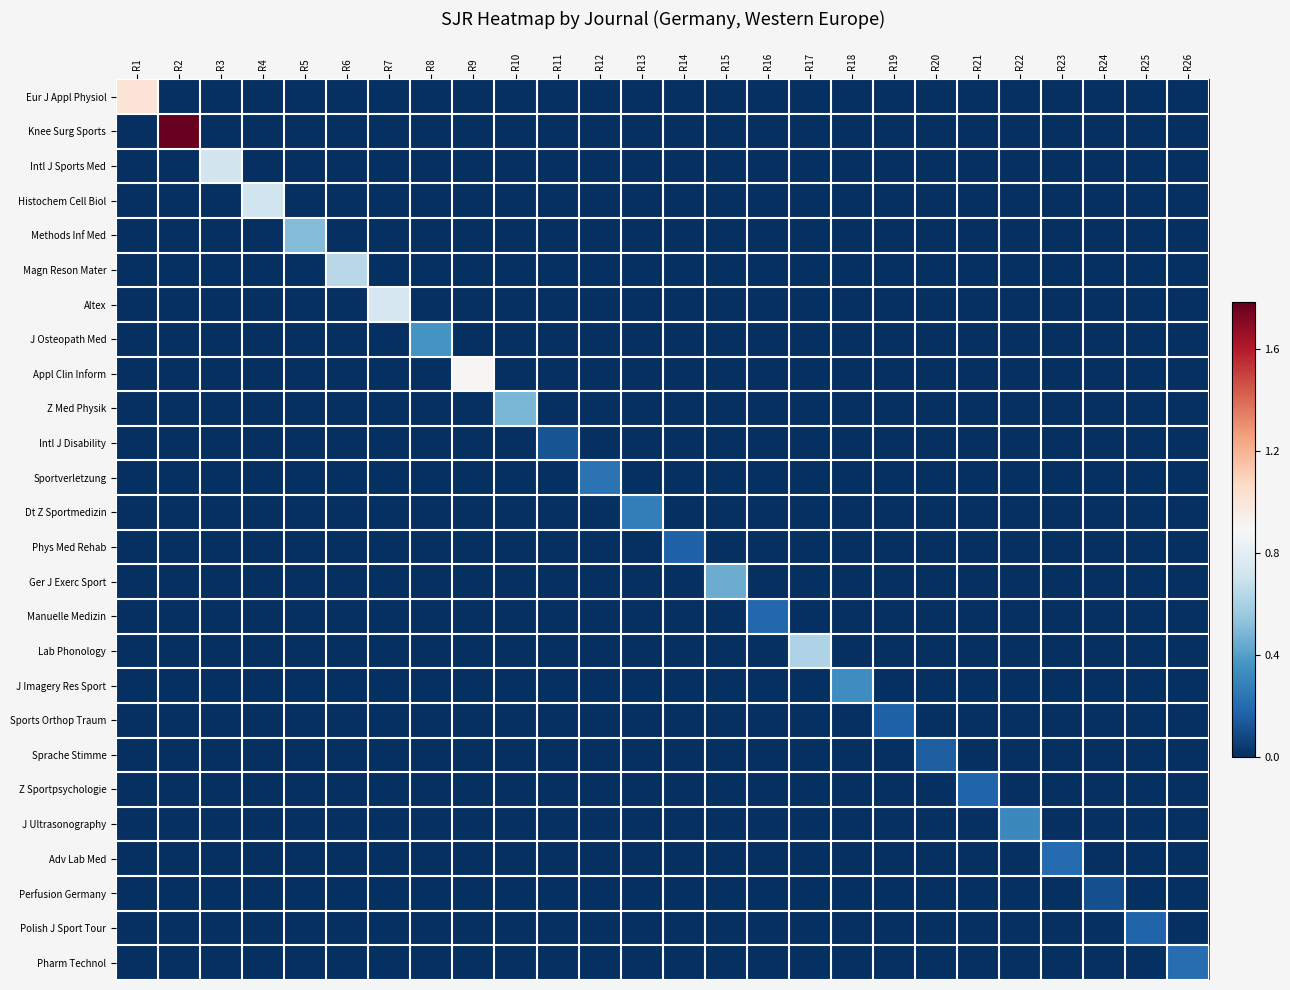

Reading left to right, extract all data points from this chart.

Eur J Appl Physiol: R1=1.0	R2=0.0	R3=0.0	R4=0.0	R5=0.0	R6=0.0	R7=0.0	R8=0.0	R9=0.0	R10=0.0	R11=0.0	R12=0.0	R13=0.0	R14=0.0	R15=0.0	R16=0.0	R17=0.0	R18=0.0	R19=0.0	R20=0.0	R21=0.0	R22=0.0	R23=0.0	R24=0.0	R25=0.0	R26=0.0
Knee Surg Sports: R1=0.0	R2=1.8	R3=0.0	R4=0.0	R5=0.0	R6=0.0	R7=0.0	R8=0.0	R9=0.0	R10=0.0	R11=0.0	R12=0.0	R13=0.0	R14=0.0	R15=0.0	R16=0.0	R17=0.0	R18=0.0	R19=0.0	R20=0.0	R21=0.0	R22=0.0	R23=0.0	R24=0.0	R25=0.0	R26=0.0
Intl J Sports Med: R1=0.0	R2=0.0	R3=0.7	R4=0.0	R5=0.0	R6=0.0	R7=0.0	R8=0.0	R9=0.0	R10=0.0	R11=0.0	R12=0.0	R13=0.0	R14=0.0	R15=0.0	R16=0.0	R17=0.0	R18=0.0	R19=0.0	R20=0.0	R21=0.0	R22=0.0	R23=0.0	R24=0.0	R25=0.0	R26=0.0
Histochem Cell Biol: R1=0.0	R2=0.0	R3=0.0	R4=0.7	R5=0.0	R6=0.0	R7=0.0	R8=0.0	R9=0.0	R10=0.0	R11=0.0	R12=0.0	R13=0.0	R14=0.0	R15=0.0	R16=0.0	R17=0.0	R18=0.0	R19=0.0	R20=0.0	R21=0.0	R22=0.0	R23=0.0	R24=0.0	R25=0.0	R26=0.0
Methods Inf Med: R1=0.0	R2=0.0	R3=0.0	R4=0.0	R5=0.5	R6=0.0	R7=0.0	R8=0.0	R9=0.0	R10=0.0	R11=0.0	R12=0.0	R13=0.0	R14=0.0	R15=0.0	R16=0.0	R17=0.0	R18=0.0	R19=0.0	R20=0.0	R21=0.0	R22=0.0	R23=0.0	R24=0.0	R25=0.0	R26=0.0
Magn Reson Mater: R1=0.0	R2=0.0	R3=0.0	R4=0.0	R5=0.0	R6=0.6	R7=0.0	R8=0.0	R9=0.0	R10=0.0	R11=0.0	R12=0.0	R13=0.0	R14=0.0	R15=0.0	R16=0.0	R17=0.0	R18=0.0	R19=0.0	R20=0.0	R21=0.0	R22=0.0	R23=0.0	R24=0.0	R25=0.0	R26=0.0
Altex: R1=0.0	R2=0.0	R3=0.0	R4=0.0	R5=0.0	R6=0.0	R7=0.7	R8=0.0	R9=0.0	R10=0.0	R11=0.0	R12=0.0	R13=0.0	R14=0.0	R15=0.0	R16=0.0	R17=0.0	R18=0.0	R19=0.0	R20=0.0	R21=0.0	R22=0.0	R23=0.0	R24=0.0	R25=0.0	R26=0.0
J Osteopath Med: R1=0.0	R2=0.0	R3=0.0	R4=0.0	R5=0.0	R6=0.0	R7=0.0	R8=0.4	R9=0.0	R10=0.0	R11=0.0	R12=0.0	R13=0.0	R14=0.0	R15=0.0	R16=0.0	R17=0.0	R18=0.0	R19=0.0	R20=0.0	R21=0.0	R22=0.0	R23=0.0	R24=0.0	R25=0.0	R26=0.0
Appl Clin Inform: R1=0.0	R2=0.0	R3=0.0	R4=0.0	R5=0.0	R6=0.0	R7=0.0	R8=0.0	R9=0.9	R10=0.0	R11=0.0	R12=0.0	R13=0.0	R14=0.0	R15=0.0	R16=0.0	R17=0.0	R18=0.0	R19=0.0	R20=0.0	R21=0.0	R22=0.0	R23=0.0	R24=0.0	R25=0.0	R26=0.0
Z Med Physik: R1=0.0	R2=0.0	R3=0.0	R4=0.0	R5=0.0	R6=0.0	R7=0.0	R8=0.0	R9=0.0	R10=0.5	R11=0.0	R12=0.0	R13=0.0	R14=0.0	R15=0.0	R16=0.0	R17=0.0	R18=0.0	R19=0.0	R20=0.0	R21=0.0	R22=0.0	R23=0.0	R24=0.0	R25=0.0	R26=0.0
Intl J Disability: R1=0.0	R2=0.0	R3=0.0	R4=0.0	R5=0.0	R6=0.0	R7=0.0	R8=0.0	R9=0.0	R10=0.0	R11=0.1	R12=0.0	R13=0.0	R14=0.0	R15=0.0	R16=0.0	R17=0.0	R18=0.0	R19=0.0	R20=0.0	R21=0.0	R22=0.0	R23=0.0	R24=0.0	R25=0.0	R26=0.0
Sportverletzung: R1=0.0	R2=0.0	R3=0.0	R4=0.0	R5=0.0	R6=0.0	R7=0.0	R8=0.0	R9=0.0	R10=0.0	R11=0.0	R12=0.2	R13=0.0	R14=0.0	R15=0.0	R16=0.0	R17=0.0	R18=0.0	R19=0.0	R20=0.0	R21=0.0	R22=0.0	R23=0.0	R24=0.0	R25=0.0	R26=0.0
Dt Z Sportmedizin: R1=0.0	R2=0.0	R3=0.0	R4=0.0	R5=0.0	R6=0.0	R7=0.0	R8=0.0	R9=0.0	R10=0.0	R11=0.0	R12=0.0	R13=0.3	R14=0.0	R15=0.0	R16=0.0	R17=0.0	R18=0.0	R19=0.0	R20=0.0	R21=0.0	R22=0.0	R23=0.0	R24=0.0	R25=0.0	R26=0.0
Phys Med Rehab: R1=0.0	R2=0.0	R3=0.0	R4=0.0	R5=0.0	R6=0.0	R7=0.0	R8=0.0	R9=0.0	R10=0.0	R11=0.0	R12=0.0	R13=0.0	R14=0.2	R15=0.0	R16=0.0	R17=0.0	R18=0.0	R19=0.0	R20=0.0	R21=0.0	R22=0.0	R23=0.0	R24=0.0	R25=0.0	R26=0.0
Ger J Exerc Sport: R1=0.0	R2=0.0	R3=0.0	R4=0.0	R5=0.0	R6=0.0	R7=0.0	R8=0.0	R9=0.0	R10=0.0	R11=0.0	R12=0.0	R13=0.0	R14=0.0	R15=0.5	R16=0.0	R17=0.0	R18=0.0	R19=0.0	R20=0.0	R21=0.0	R22=0.0	R23=0.0	R24=0.0	R25=0.0	R26=0.0
Manuelle Medizin: R1=0.0	R2=0.0	R3=0.0	R4=0.0	R5=0.0	R6=0.0	R7=0.0	R8=0.0	R9=0.0	R10=0.0	R11=0.0	R12=0.0	R13=0.0	R14=0.0	R15=0.0	R16=0.2	R17=0.0	R18=0.0	R19=0.0	R20=0.0	R21=0.0	R22=0.0	R23=0.0	R24=0.0	R25=0.0	R26=0.0
Lab Phonology: R1=0.0	R2=0.0	R3=0.0	R4=0.0	R5=0.0	R6=0.0	R7=0.0	R8=0.0	R9=0.0	R10=0.0	R11=0.0	R12=0.0	R13=0.0	R14=0.0	R15=0.0	R16=0.0	R17=0.6	R18=0.0	R19=0.0	R20=0.0	R21=0.0	R22=0.0	R23=0.0	R24=0.0	R25=0.0	R26=0.0
J Imagery Res Sport: R1=0.0	R2=0.0	R3=0.0	R4=0.0	R5=0.0	R6=0.0	R7=0.0	R8=0.0	R9=0.0	R10=0.0	R11=0.0	R12=0.0	R13=0.0	R14=0.0	R15=0.0	R16=0.0	R17=0.0	R18=0.3	R19=0.0	R20=0.0	R21=0.0	R22=0.0	R23=0.0	R24=0.0	R25=0.0	R26=0.0
Sports Orthop Traum: R1=0.0	R2=0.0	R3=0.0	R4=0.0	R5=0.0	R6=0.0	R7=0.0	R8=0.0	R9=0.0	R10=0.0	R11=0.0	R12=0.0	R13=0.0	R14=0.0	R15=0.0	R16=0.0	R17=0.0	R18=0.0	R19=0.2	R20=0.0	R21=0.0	R22=0.0	R23=0.0	R24=0.0	R25=0.0	R26=0.0
Sprache Stimme: R1=0.0	R2=0.0	R3=0.0	R4=0.0	R5=0.0	R6=0.0	R7=0.0	R8=0.0	R9=0.0	R10=0.0	R11=0.0	R12=0.0	R13=0.0	R14=0.0	R15=0.0	R16=0.0	R17=0.0	R18=0.0	R19=0.0	R20=0.2	R21=0.0	R22=0.0	R23=0.0	R24=0.0	R25=0.0	R26=0.0
Z Sportpsychologie: R1=0.0	R2=0.0	R3=0.0	R4=0.0	R5=0.0	R6=0.0	R7=0.0	R8=0.0	R9=0.0	R10=0.0	R11=0.0	R12=0.0	R13=0.0	R14=0.0	R15=0.0	R16=0.0	R17=0.0	R18=0.0	R19=0.0	R20=0.0	R21=0.2	R22=0.0	R23=0.0	R24=0.0	R25=0.0	R26=0.0
J Ultrasonography: R1=0.0	R2=0.0	R3=0.0	R4=0.0	R5=0.0	R6=0.0	R7=0.0	R8=0.0	R9=0.0	R10=0.0	R11=0.0	R12=0.0	R13=0.0	R14=0.0	R15=0.0	R16=0.0	R17=0.0	R18=0.0	R19=0.0	R20=0.0	R21=0.0	R22=0.3	R23=0.0	R24=0.0	R25=0.0	R26=0.0
Adv Lab Med: R1=0.0	R2=0.0	R3=0.0	R4=0.0	R5=0.0	R6=0.0	R7=0.0	R8=0.0	R9=0.0	R10=0.0	R11=0.0	R12=0.0	R13=0.0	R14=0.0	R15=0.0	R16=0.0	R17=0.0	R18=0.0	R19=0.0	R20=0.0	R21=0.0	R22=0.0	R23=0.2	R24=0.0	R25=0.0	R26=0.0
Perfusion Germany: R1=0.0	R2=0.0	R3=0.0	R4=0.0	R5=0.0	R6=0.0	R7=0.0	R8=0.0	R9=0.0	R10=0.0	R11=0.0	R12=0.0	R13=0.0	R14=0.0	R15=0.0	R16=0.0	R17=0.0	R18=0.0	R19=0.0	R20=0.0	R21=0.0	R22=0.0	R23=0.0	R24=0.1	R25=0.0	R26=0.0
Polish J Sport Tour: R1=0.0	R2=0.0	R3=0.0	R4=0.0	R5=0.0	R6=0.0	R7=0.0	R8=0.0	R9=0.0	R10=0.0	R11=0.0	R12=0.0	R13=0.0	R14=0.0	R15=0.0	R16=0.0	R17=0.0	R18=0.0	R19=0.0	R20=0.0	R21=0.0	R22=0.0	R23=0.0	R24=0.0	R25=0.2	R26=0.0
Pharm Technol: R1=0.0	R2=0.0	R3=0.0	R4=0.0	R5=0.0	R6=0.0	R7=0.0	R8=0.0	R9=0.0	R10=0.0	R11=0.0	R12=0.0	R13=0.0	R14=0.0	R15=0.0	R16=0.0	R17=0.0	R18=0.0	R19=0.0	R20=0.0	R21=0.0	R22=0.0	R23=0.0	R24=0.0	R25=0.0	R26=0.2